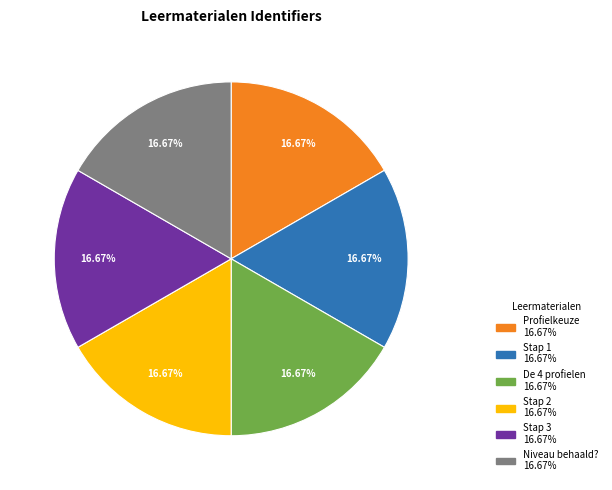

Is Stap 3 the majority of the pie?

No